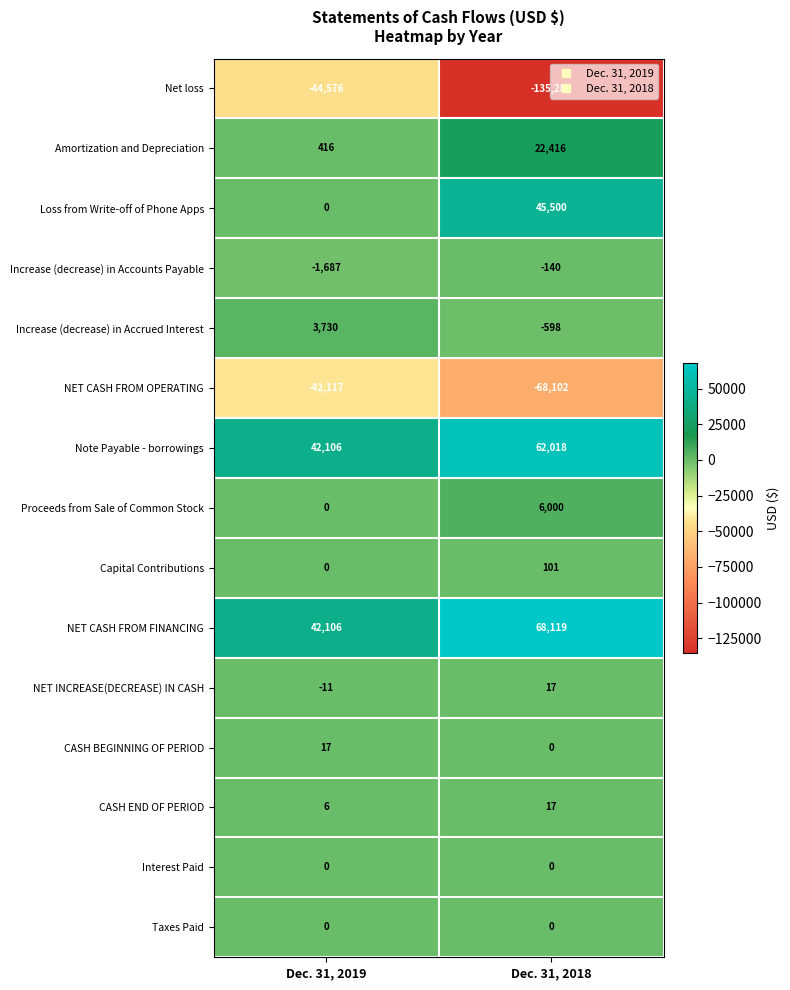

Which series changed the most between Dec. 31, 2019 and Dec. 31, 2018?

Net loss